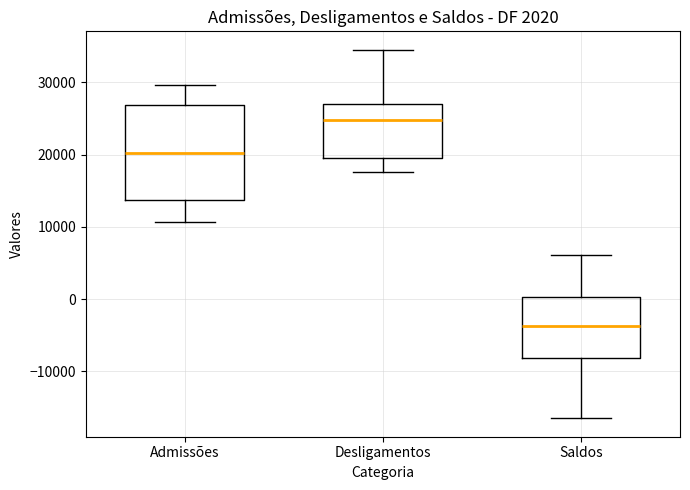

Which box's median line is the highest?

Desligamentos